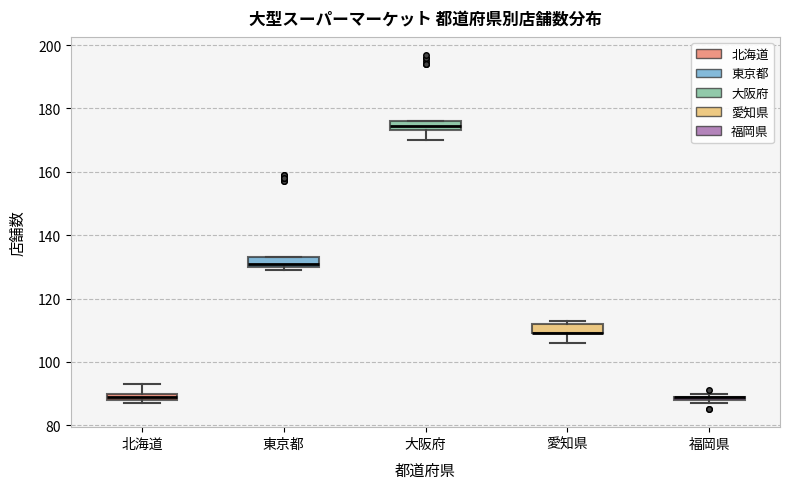

Where is the upper edge of the box for 東京都 on the y-axis? The values are not printed on the chart, so give them approximately, as read against the axis.

134